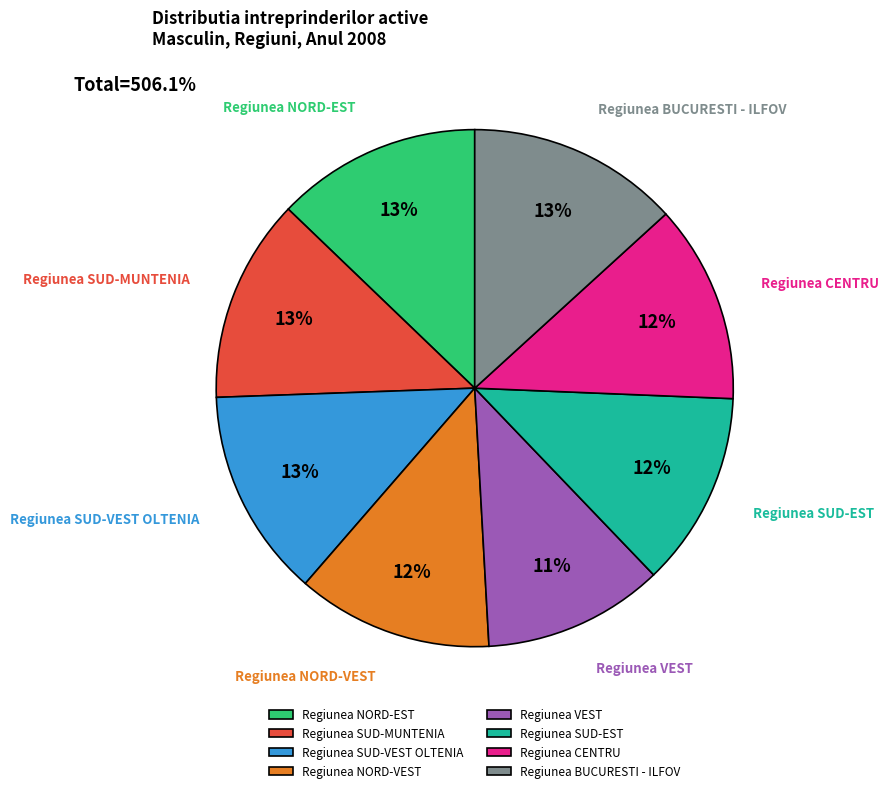

Does Regiunea NORD-VEST represent more than half of the total?

No